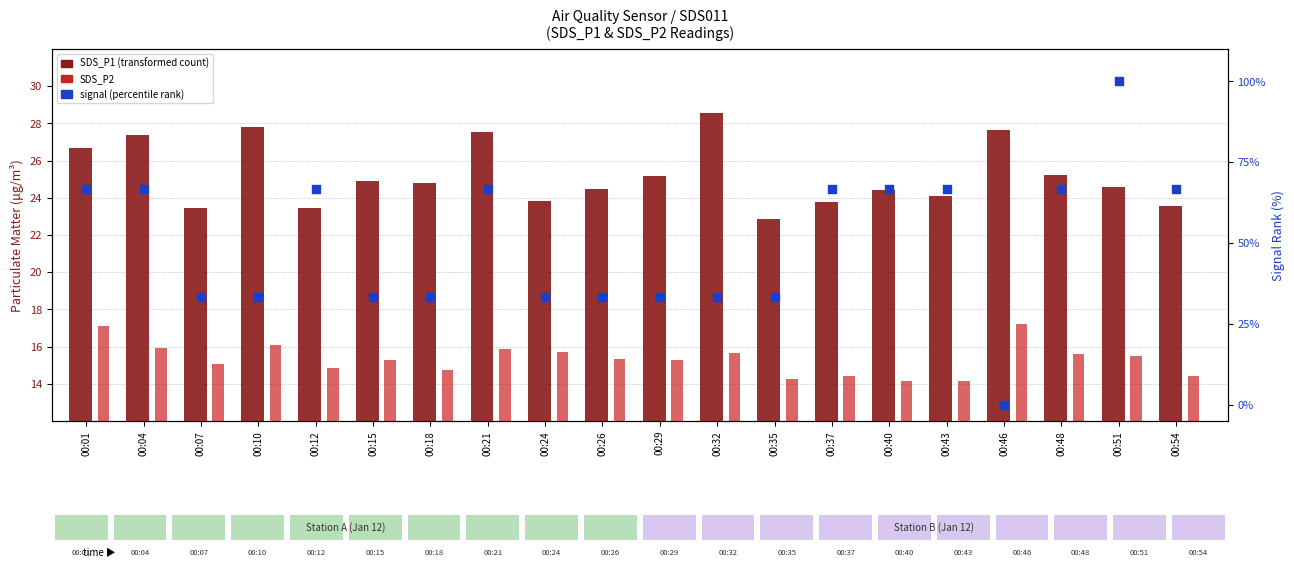

What is the total value across all series at 00:37?

104.9